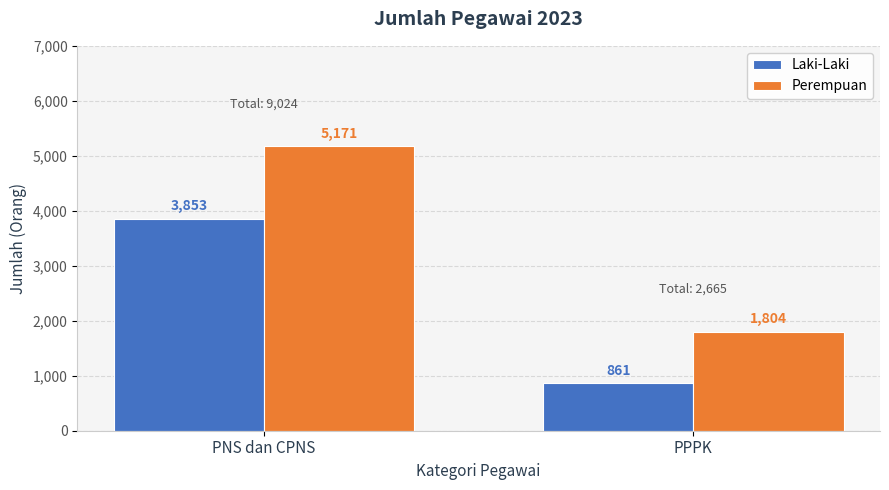

What is the difference between the maximum and minimum values in the Laki-Laki series?

2992